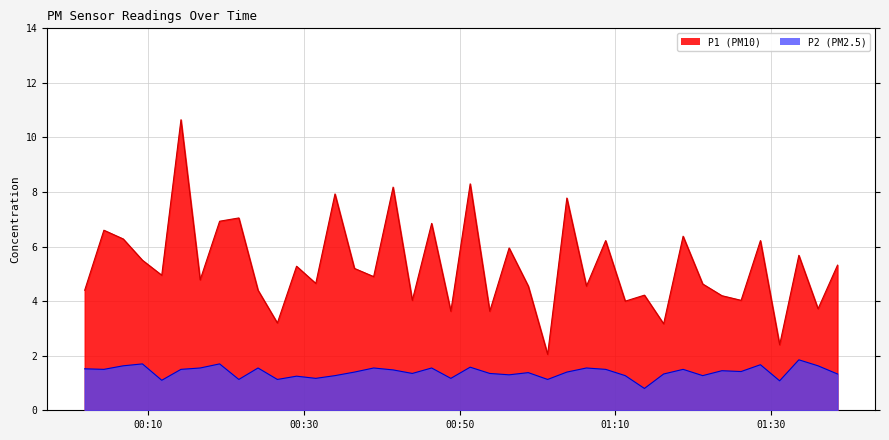

What is the sum of the P2 values at 2022-07-22T00:53:51 and 2022-07-22T00:56:20?

2.7